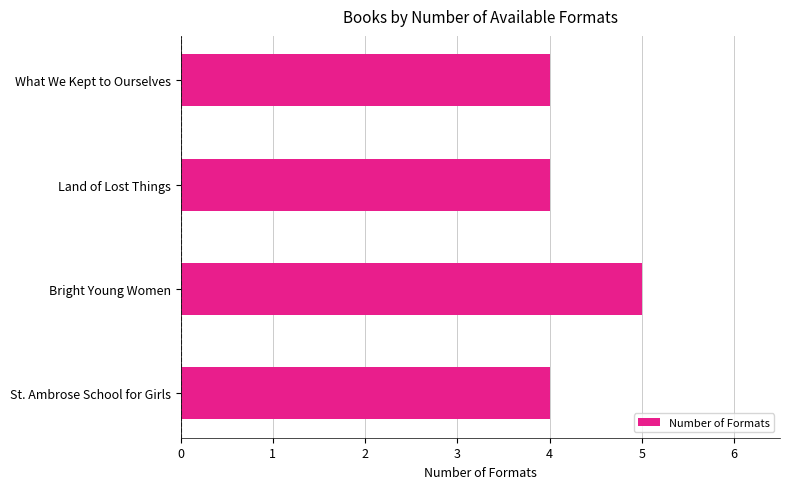

Are the bars grouped side by side (vs. stacked)?

No